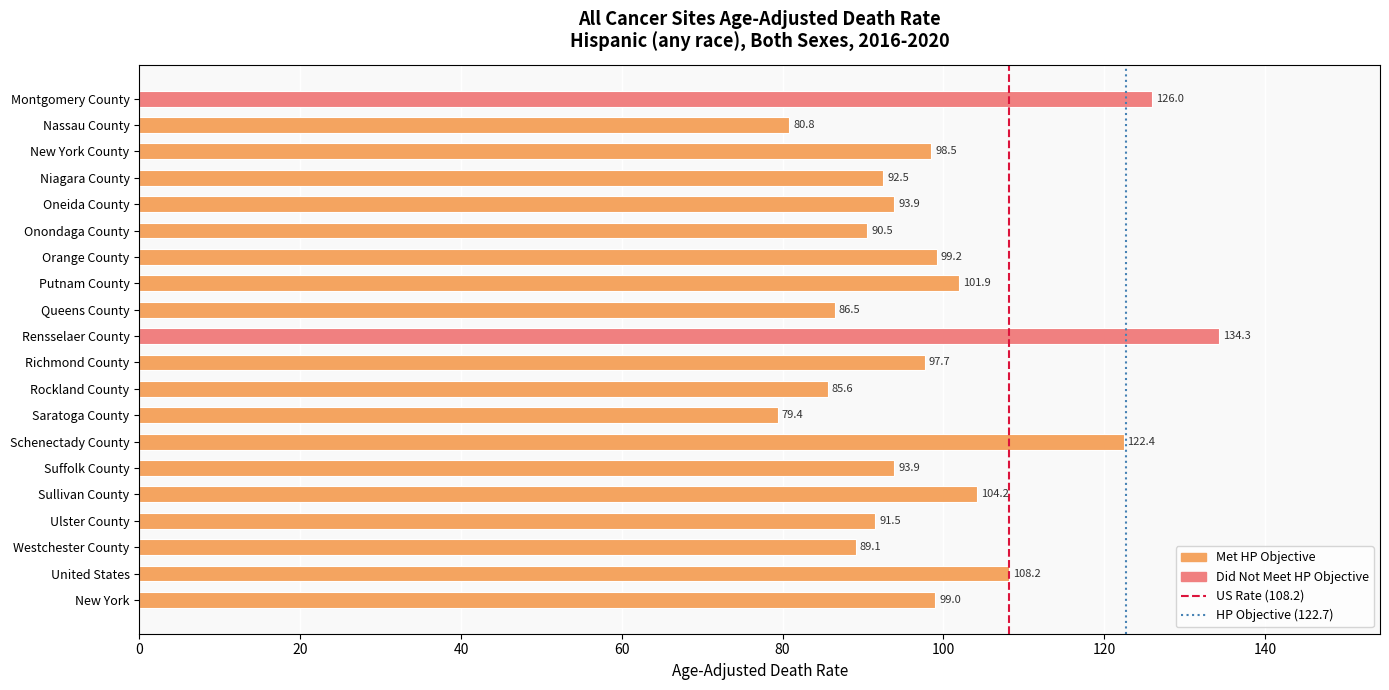

What is the sum of the values at Saratoga County and Queens County?

165.9